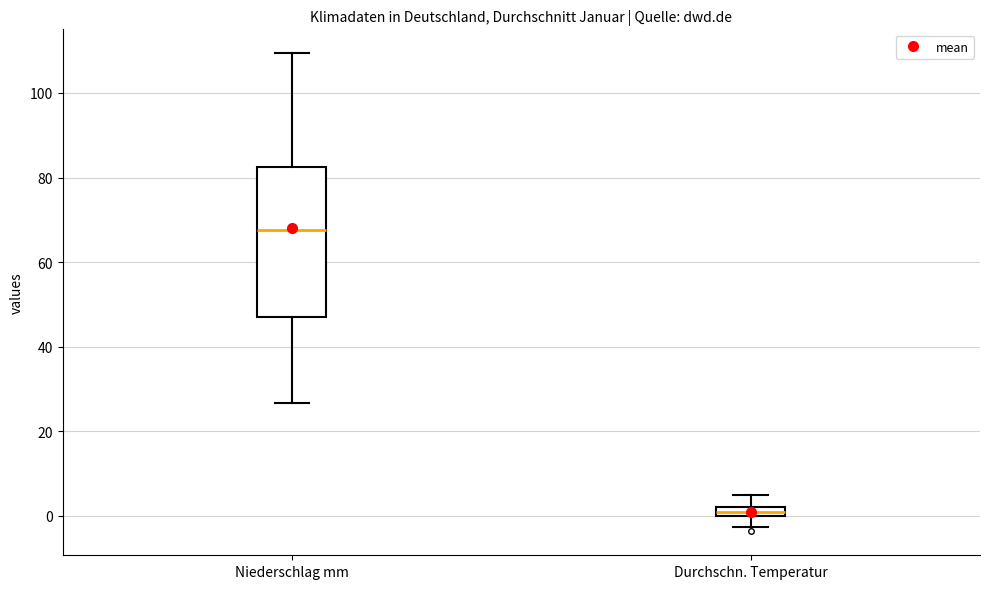

Which box has the lowest median line?

Durchschn. Temperatur